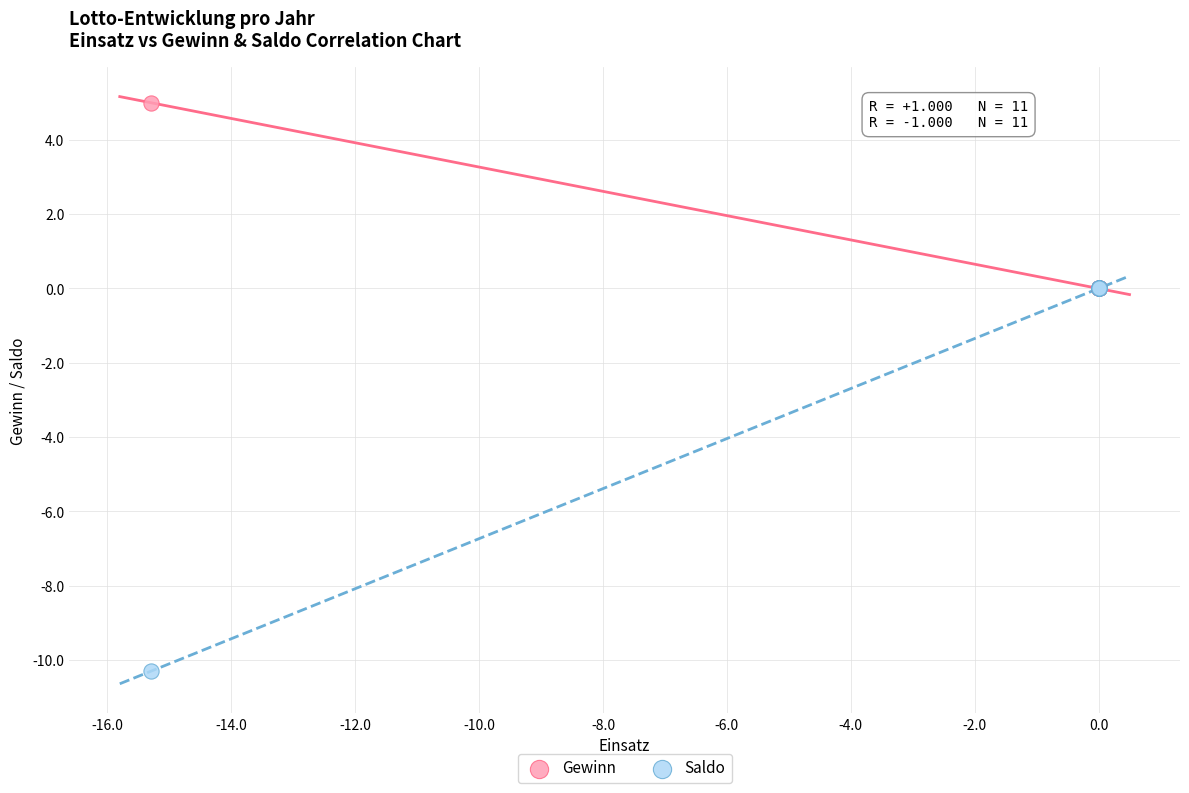

Which series has the largest Y range (max minus min)?

Saldo